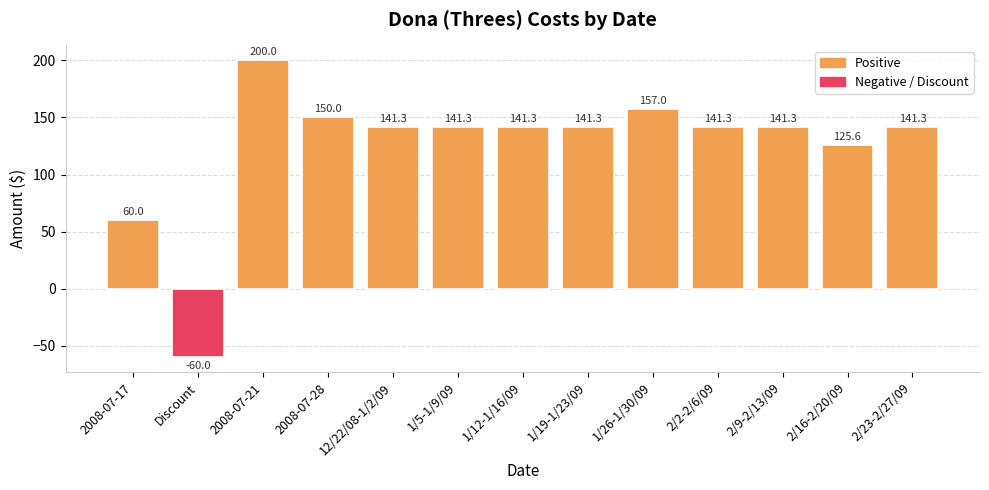

Reading left to right, transcribe all the data shown in this chart.

60.0	-60.0	200.0	150.0	141.3	141.3	141.3	141.3	157.0	141.3	141.3	125.6	141.3